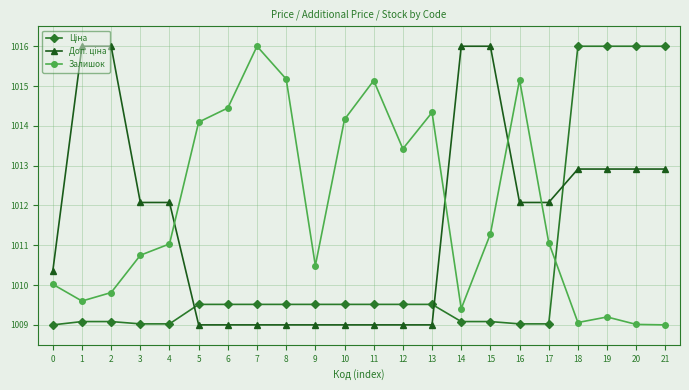

Does the chart display data point markers on the line(s)?

Yes